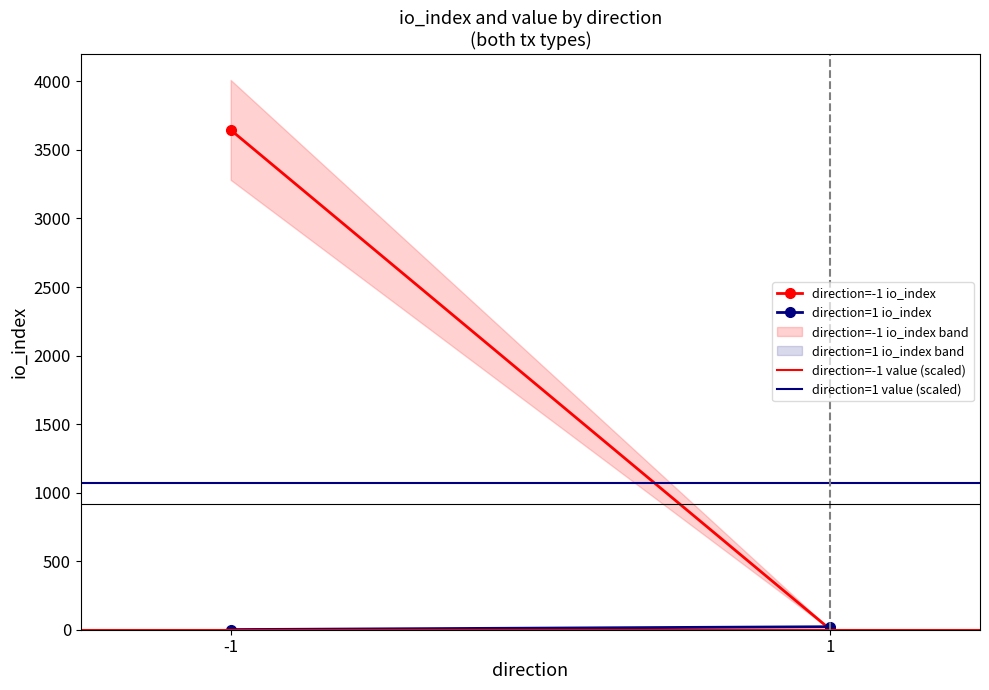

Is the value of direction=-1 io_index at 1 greater than the value of direction=1 io_index at 1?

No